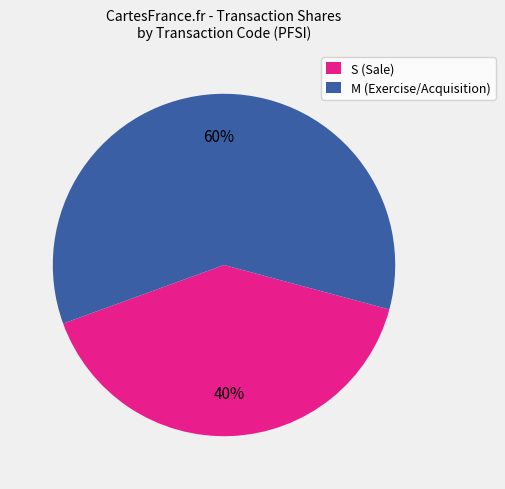

How many slices are in this pie chart?

2